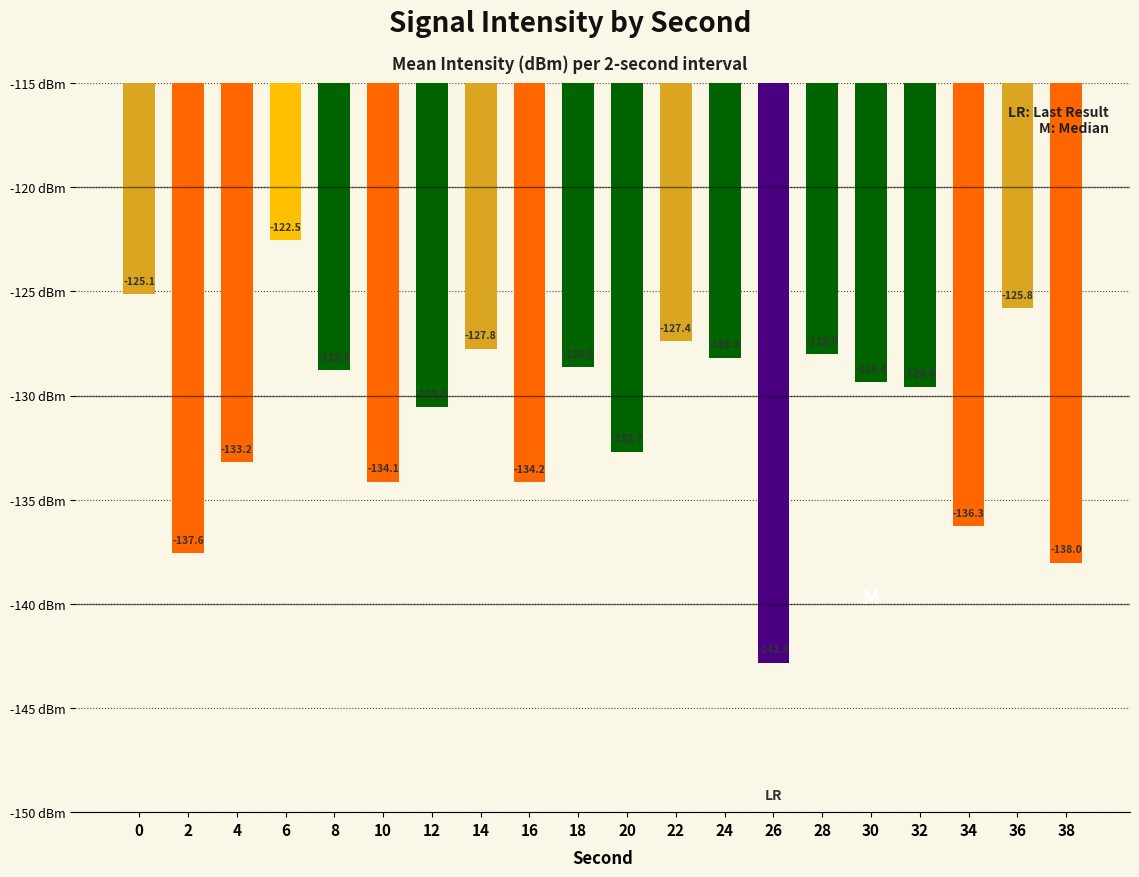

Rank the categories by value from lowest to highest.

26, 38, 2, 34, 16, 10, 4, 20, 12, 32, 30, 8, 18, 24, 28, 14, 22, 36, 0, 6